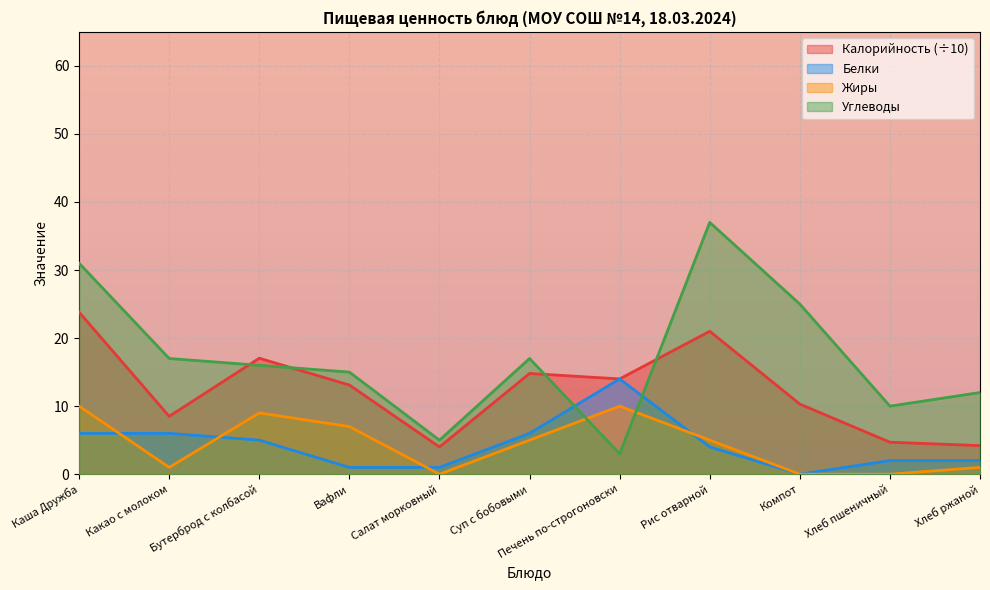

The Калорийность series shows 5.3 at Какао с молоком. True or false?

False